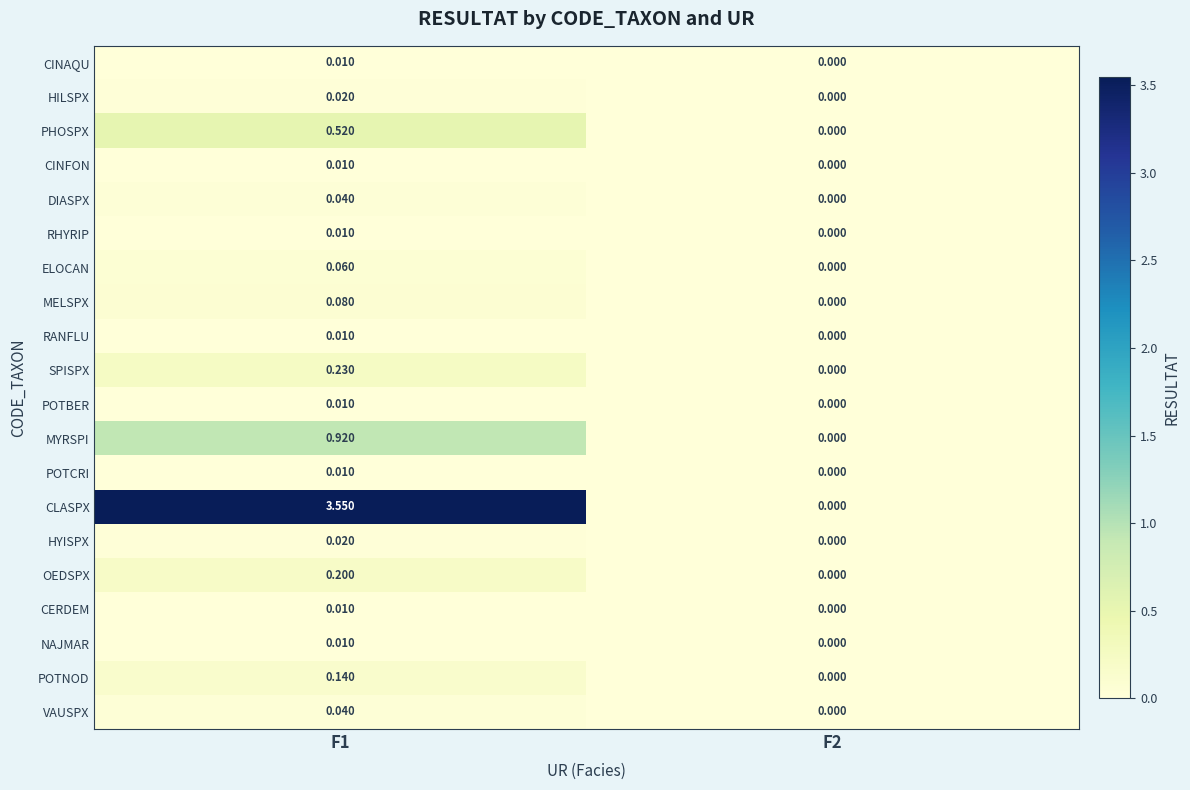

Between F1 and F2, which series saw the biggest shift?

CLASPX